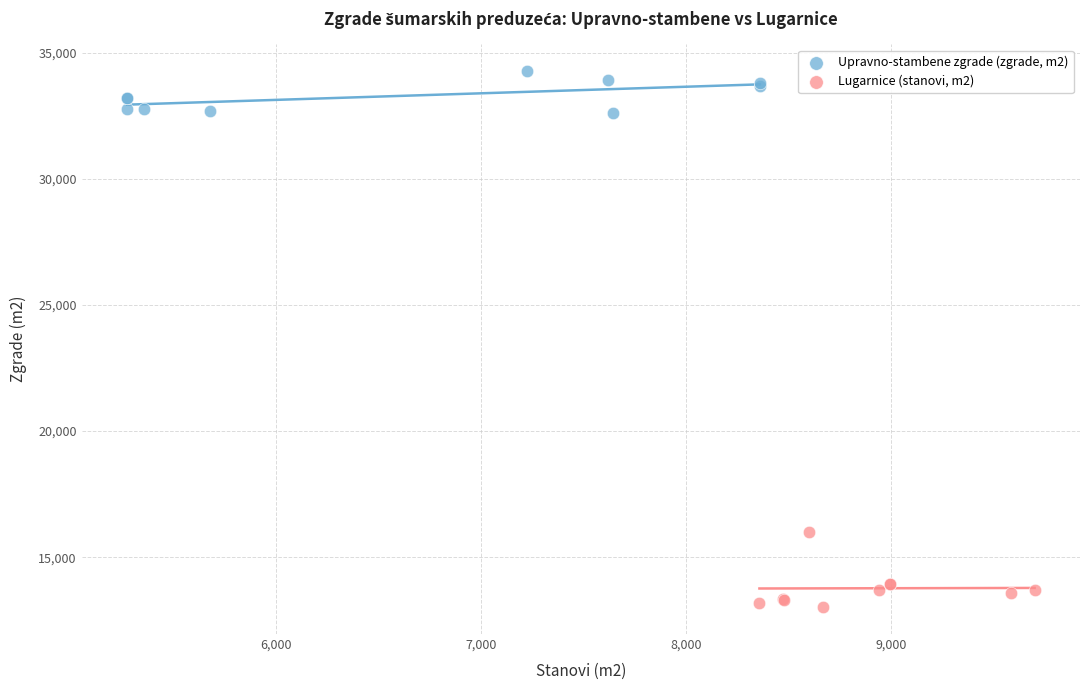

Which series reaches the maximum Y coordinate?

Upravno-stambene zgrade (zgrade, m2)